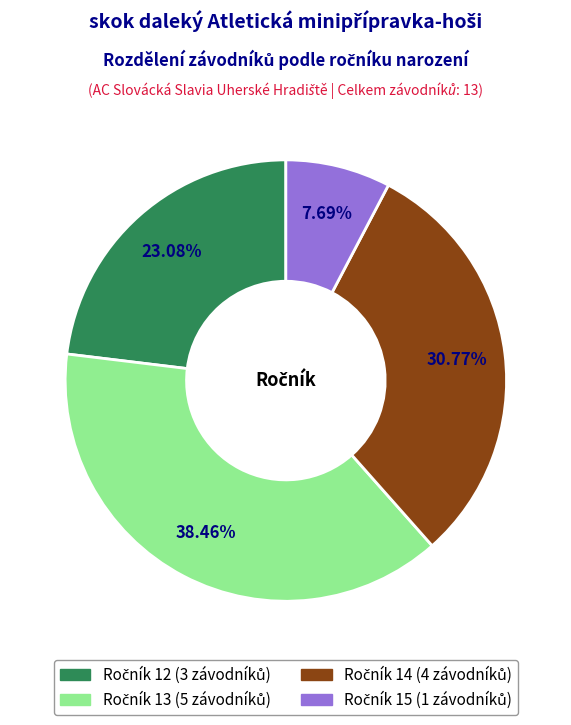

Does any single category account for the majority?

No